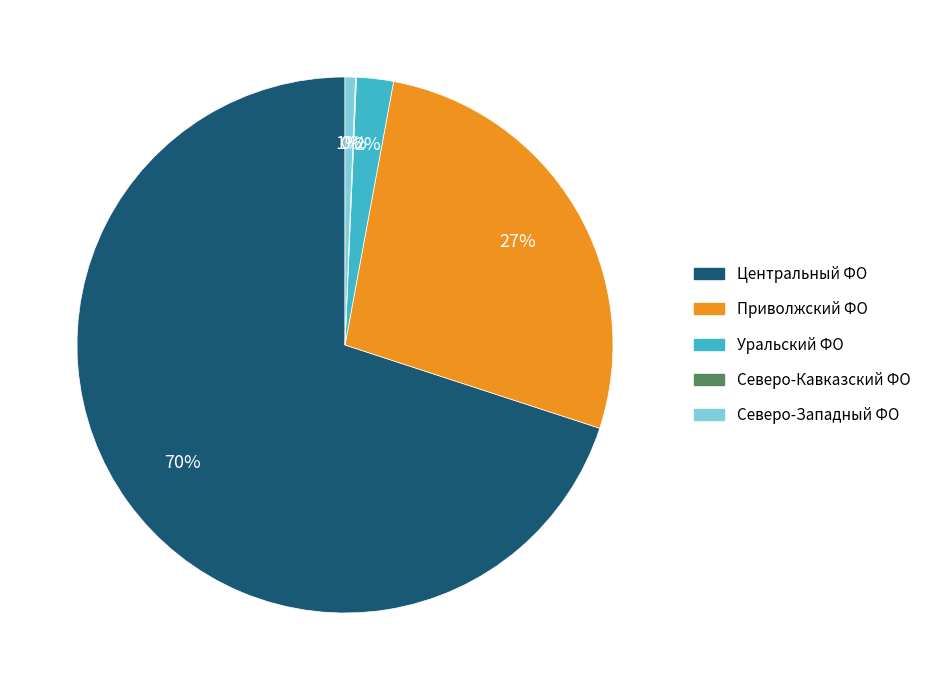

To the nearest percent, what is the average slice percentage?

20%